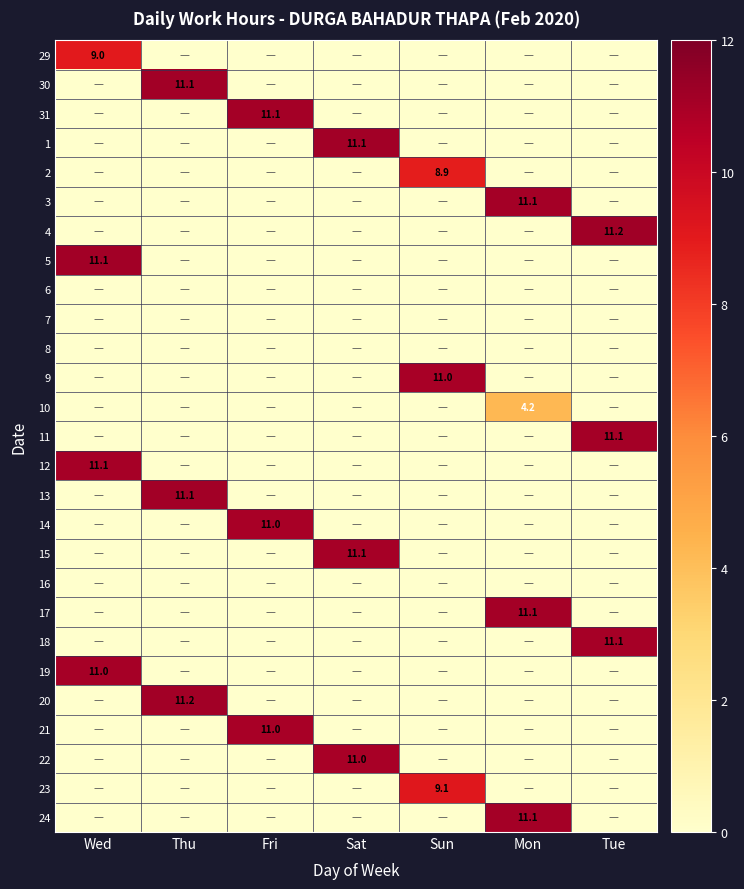

The value of 31 at Fri is 11.1. True or false?

True